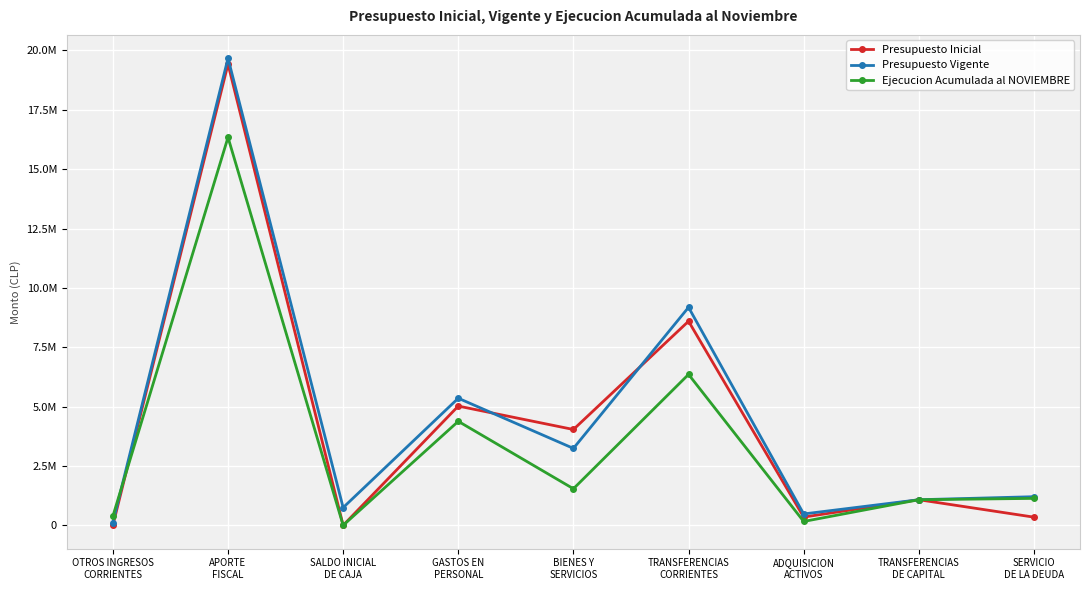

Reading left to right, transcribe all the data shown in this chart.

Presupuesto Inicial: OTROS INGRESOS
CORRIENTES=70	APORTE
FISCAL=19422111	SALDO INICIAL
DE CAJA=100	GASTOS EN
PERSONAL=5022302	BIENES Y
SERVICIOS=4035952	TRANSFERENCIAS
CORRIENTES=8595313	ADQUISICION
ACTIVOS=346875	TRANSFERENCIAS
DE CAPITAL=1077853	SERVICIO
DE LA DEUDA=343986
Presupuesto Vigente: OTROS INGRESOS
CORRIENTES=117676	APORTE
FISCAL=19671669	SALDO INICIAL
DE CAJA=747323	GASTOS EN
PERSONAL=5352911	BIENES Y
SERVICIOS=3240246	TRANSFERENCIAS
CORRIENTES=9180993	ADQUISICION
ACTIVOS=479026	TRANSFERENCIAS
DE CAPITAL=1077853	SERVICIO
DE LA DEUDA=1205639
Ejecucion Acumulada al NOVIEMBRE: OTROS INGRESOS
CORRIENTES=385196	APORTE
FISCAL=16340192	SALDO INICIAL
DE CAJA=0	GASTOS EN
PERSONAL=4379975	BIENES Y
SERVICIOS=1539953	TRANSFERENCIAS
CORRIENTES=6356188	ADQUISICION
ACTIVOS=162734	TRANSFERENCIAS
DE CAPITAL=1077853	SERVICIO
DE LA DEUDA=1134753